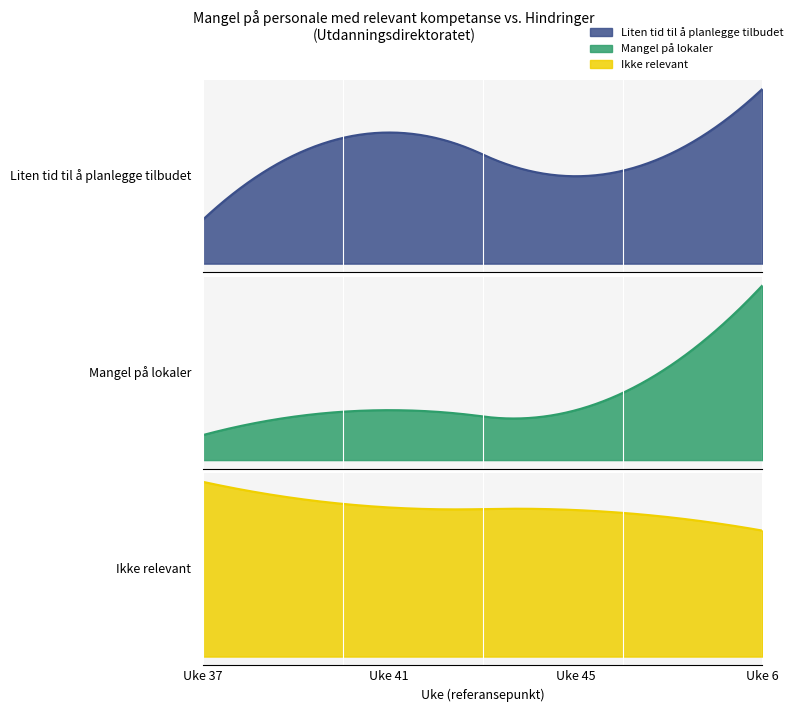

True or false: Ikke relevant has a value of 49 at Uke 6.

True